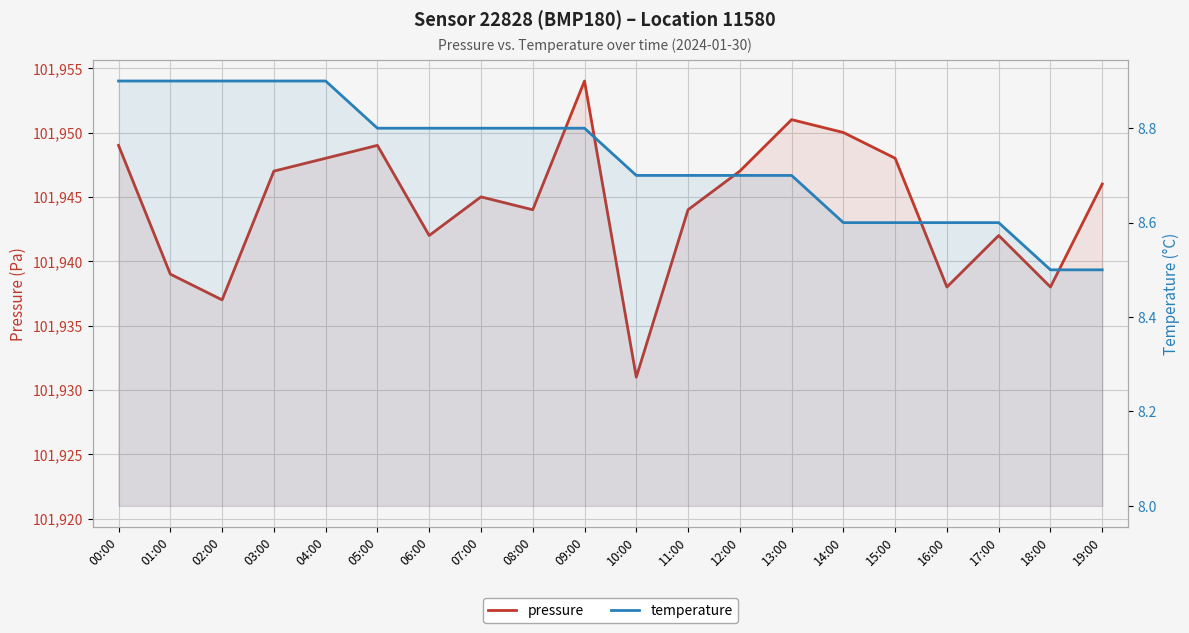

Is it true that temperature equals 8.5 at 18:00?

True